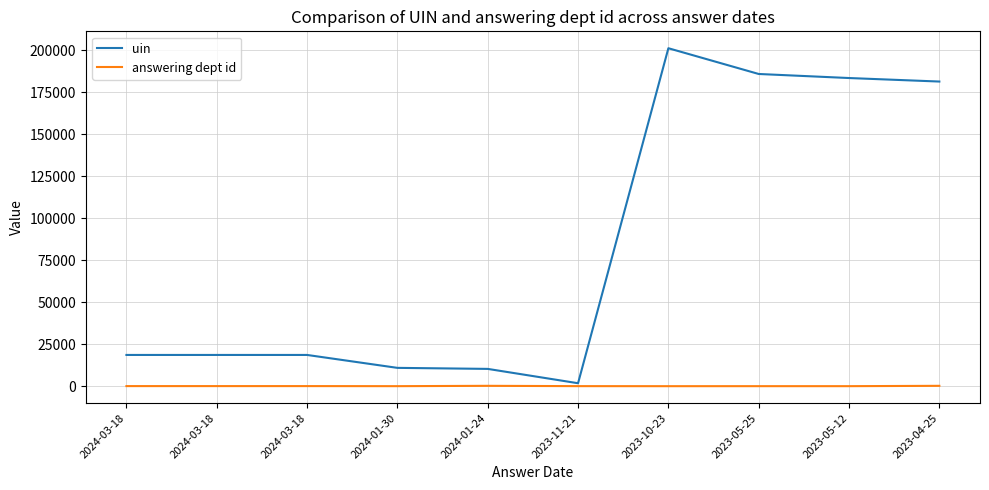

The value of uin at 2024-01-30 is 10912. True or false?

True